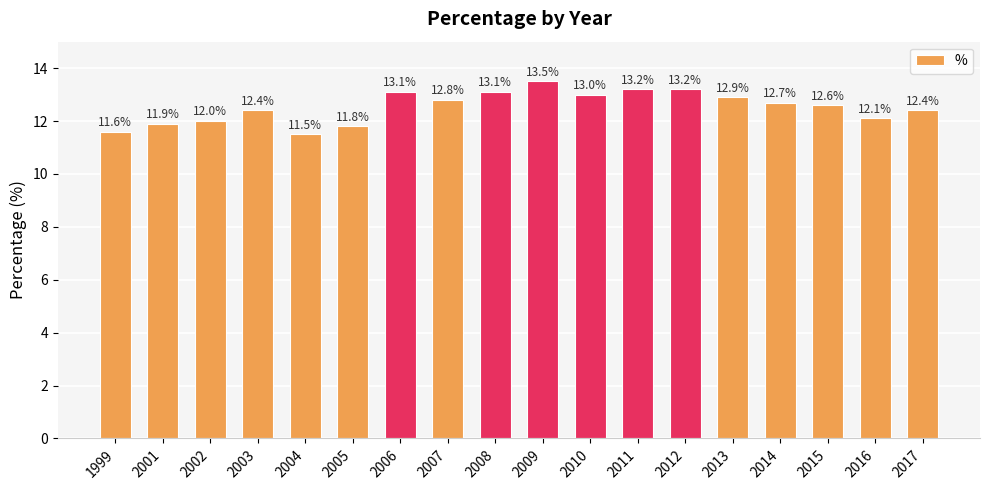

Between 1999 and 2012, which is larger?

2012